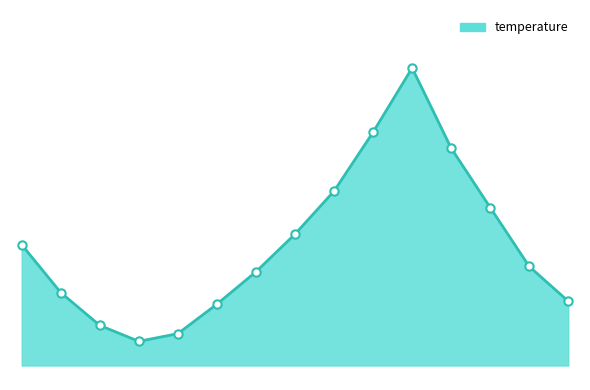

What is the average value?

5.3